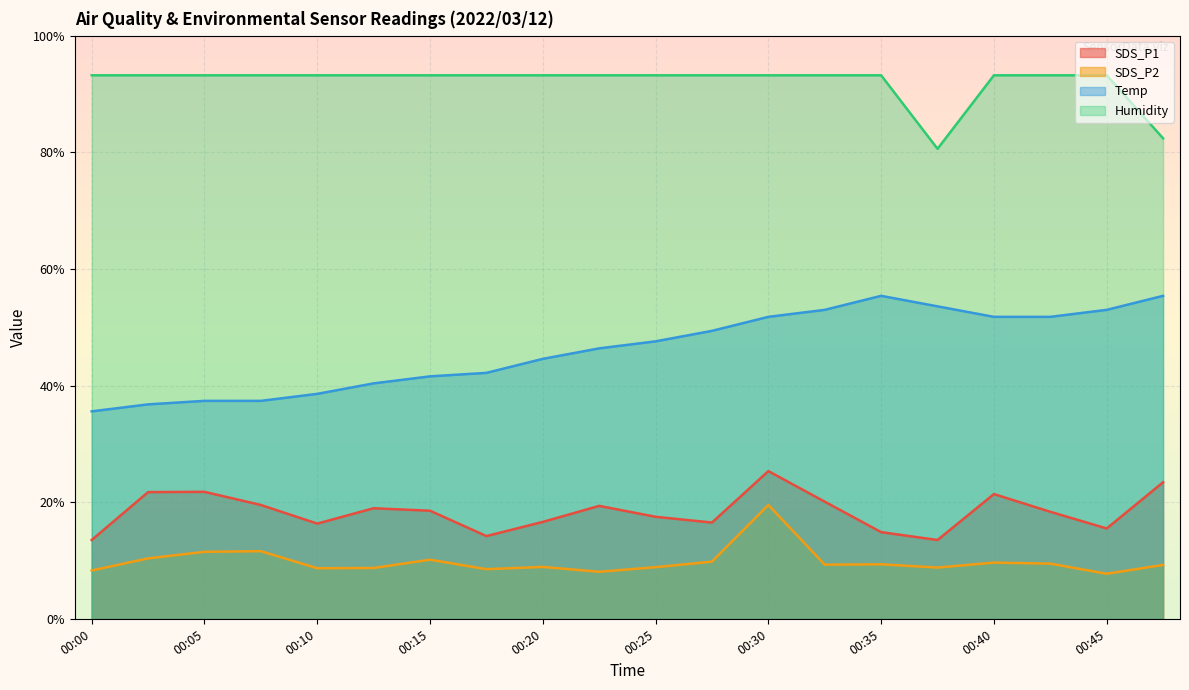

Where is the first local minimum for Humidity?

00:37